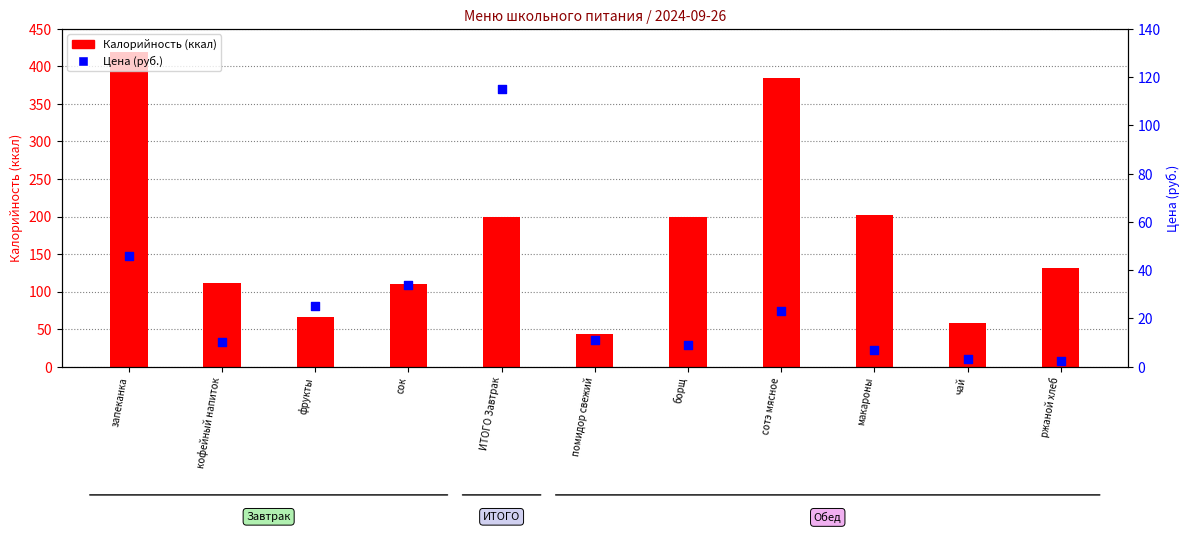

At which category is the sum across all series the highest?

запеканка